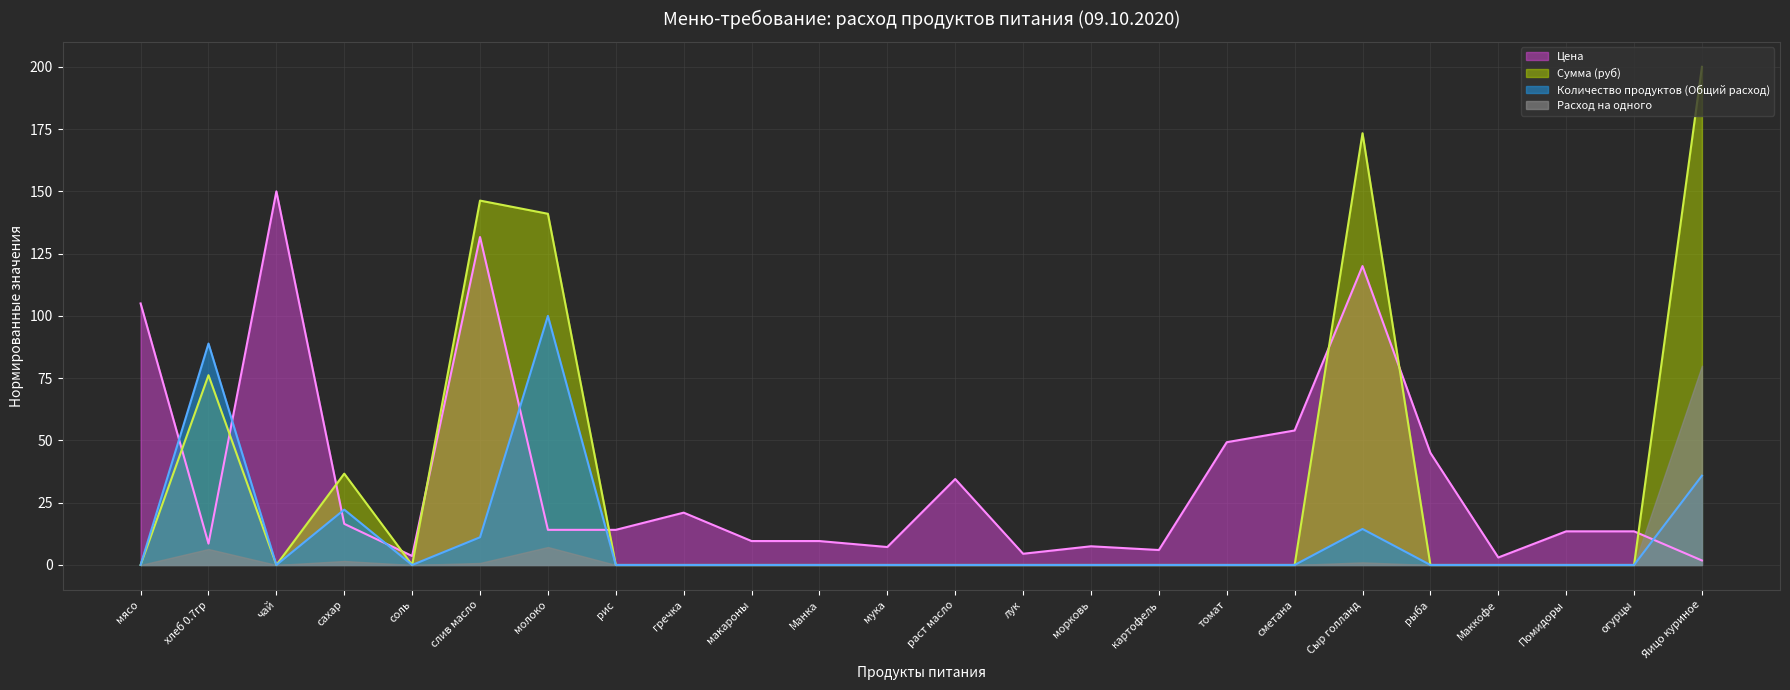

Where is Количество продуктов (Общий расход) nearest to the value 50?

Яицо куриное